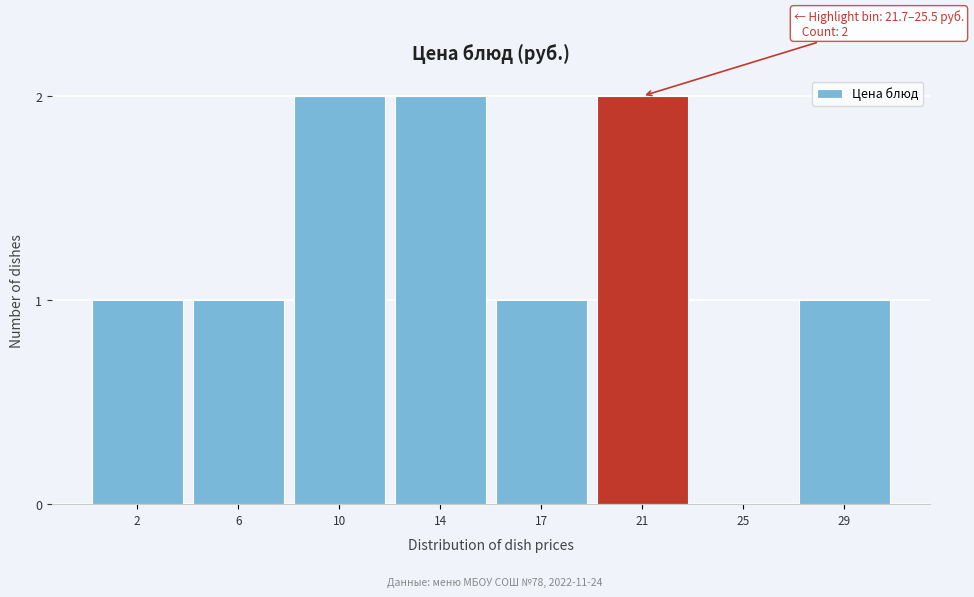

Reading right to left, transcribe all the data shown in this chart.

29=1	25=0	21=2	17=1	14=2	10=2	6=1	2=1